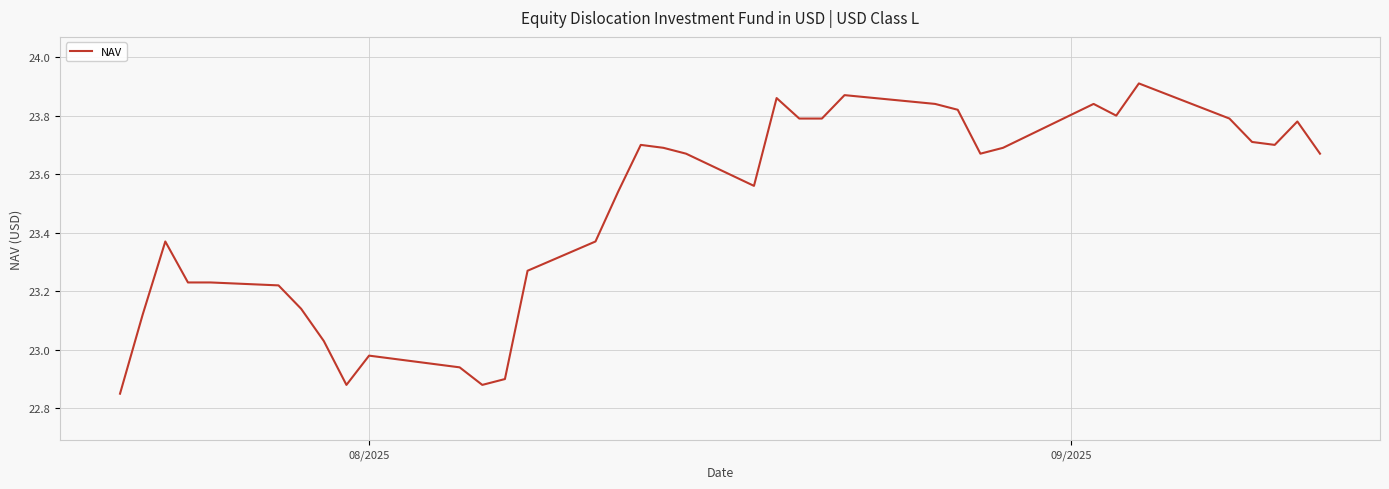

How many lines are shown in the chart?

1